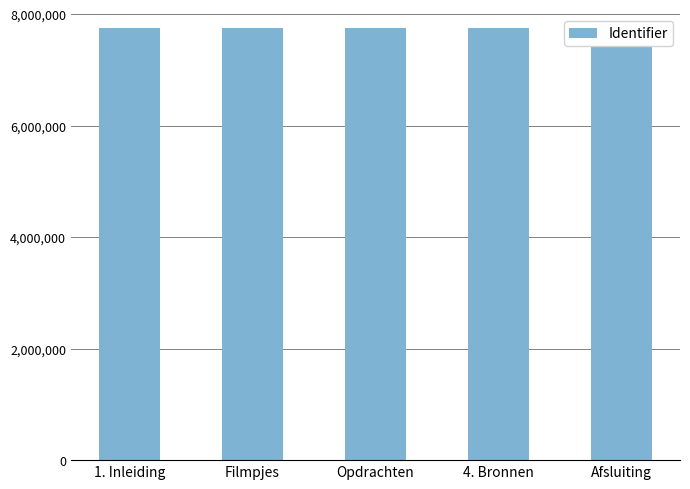

Rank the categories by value from highest to lowest.

Afsluiting, 4. Bronnen, Opdrachten, Filmpjes, 1. Inleiding